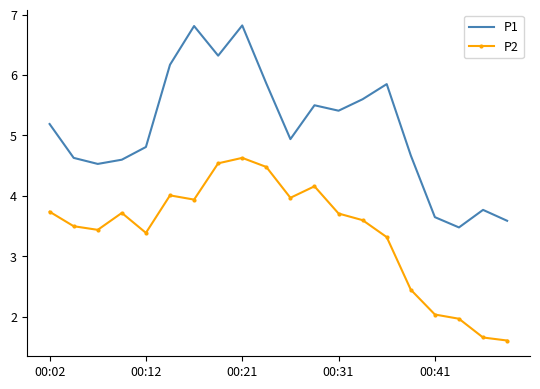

What is the greatest value displayed?

6.8